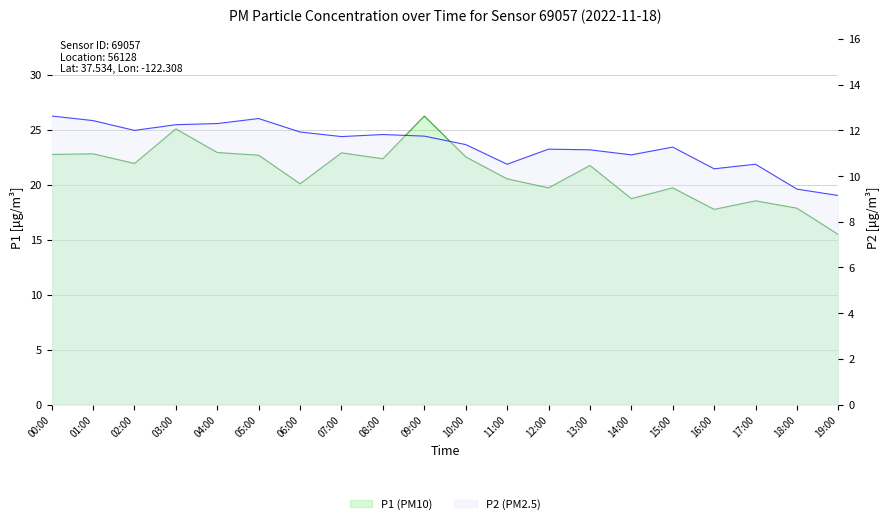

The value of P1 at 06:00 is 20.1. True or false?

True